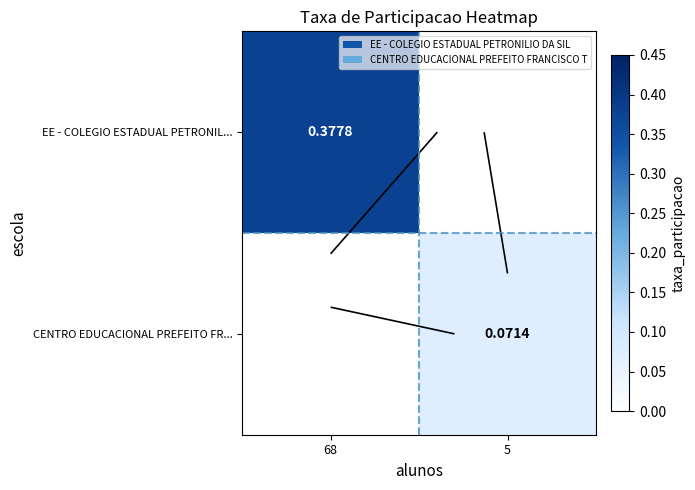

How many series are shown in this chart?

2